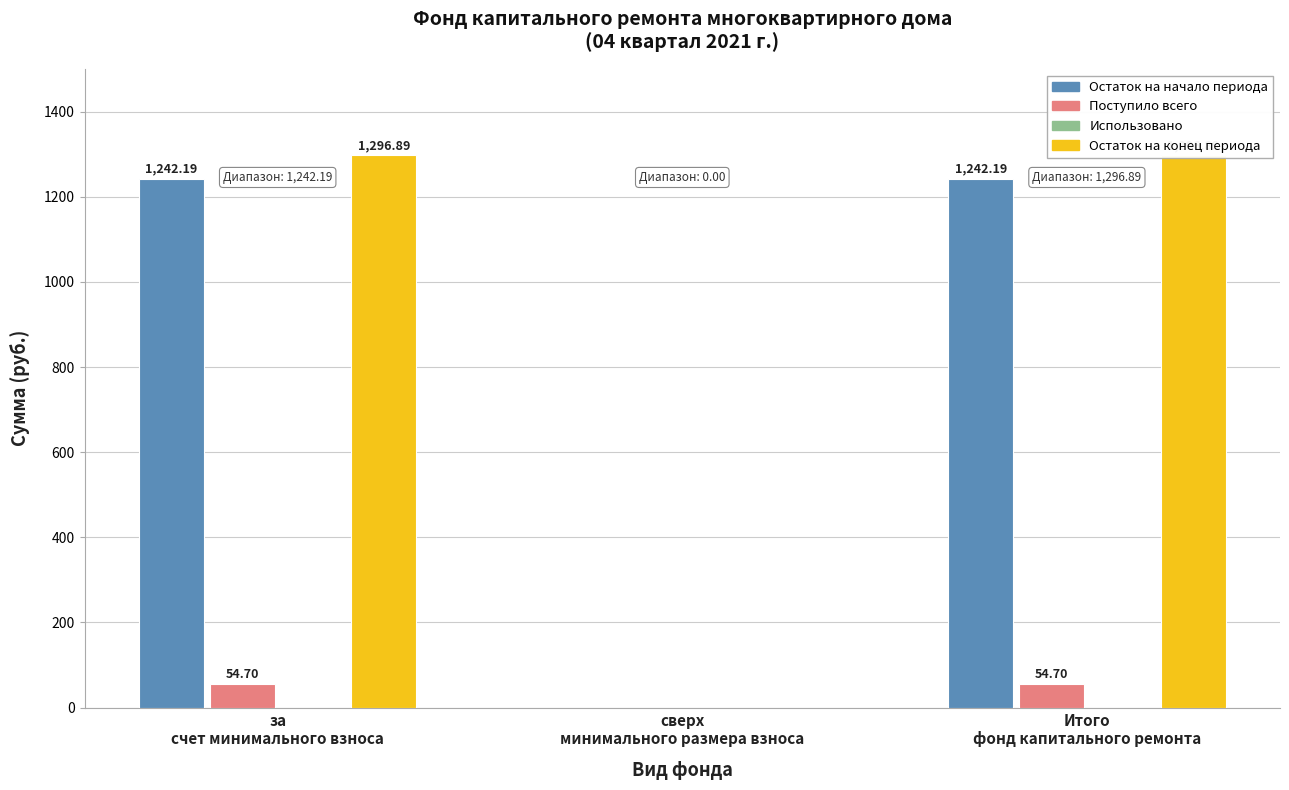

Reading right to left, list all the values displayed in this chart.

Остаток на начало периода: 1242.2	0.0	1242.2
Поступило всего: 54.7	0.0	54.7
Использовано: 0.0	0.0	0.0
Остаток на конец периода: 1296.9	0.0	1296.9